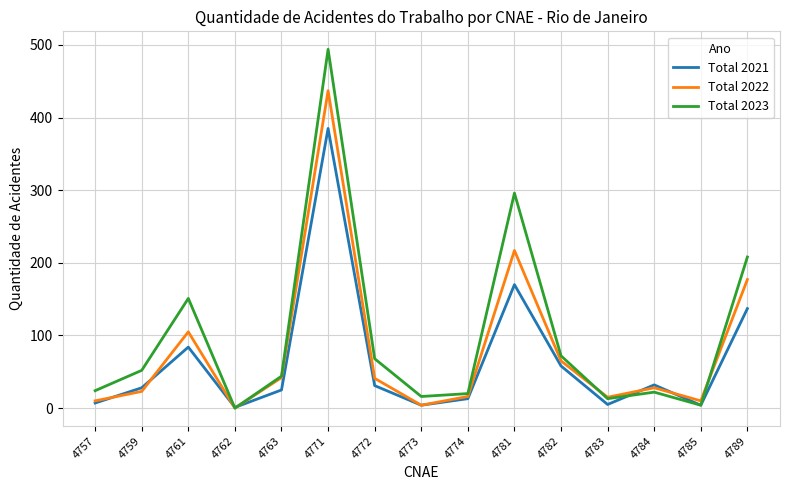

List the series in order of their peak value, highest first.

Total 2023, Total 2022, Total 2021